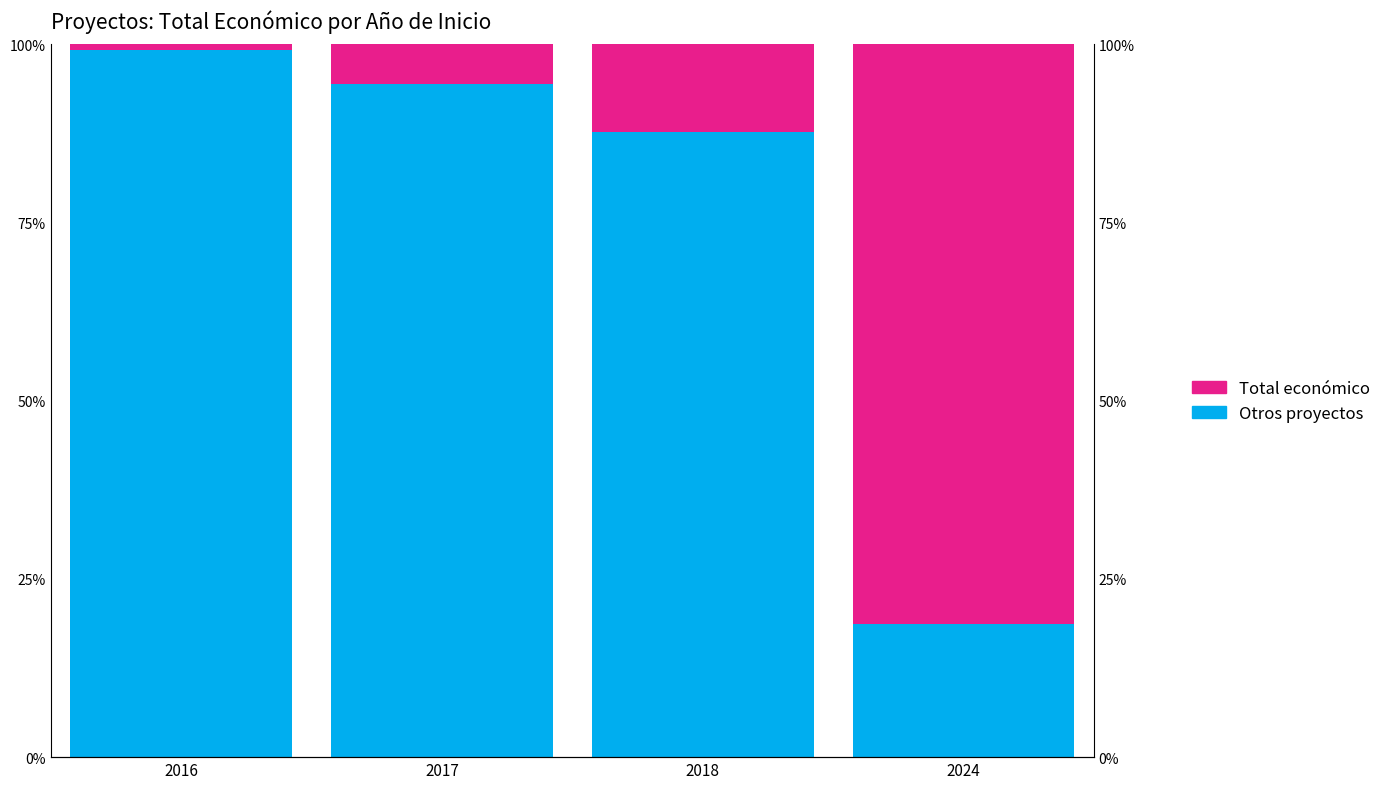

Where does the Total económico series first go above 12?

2018